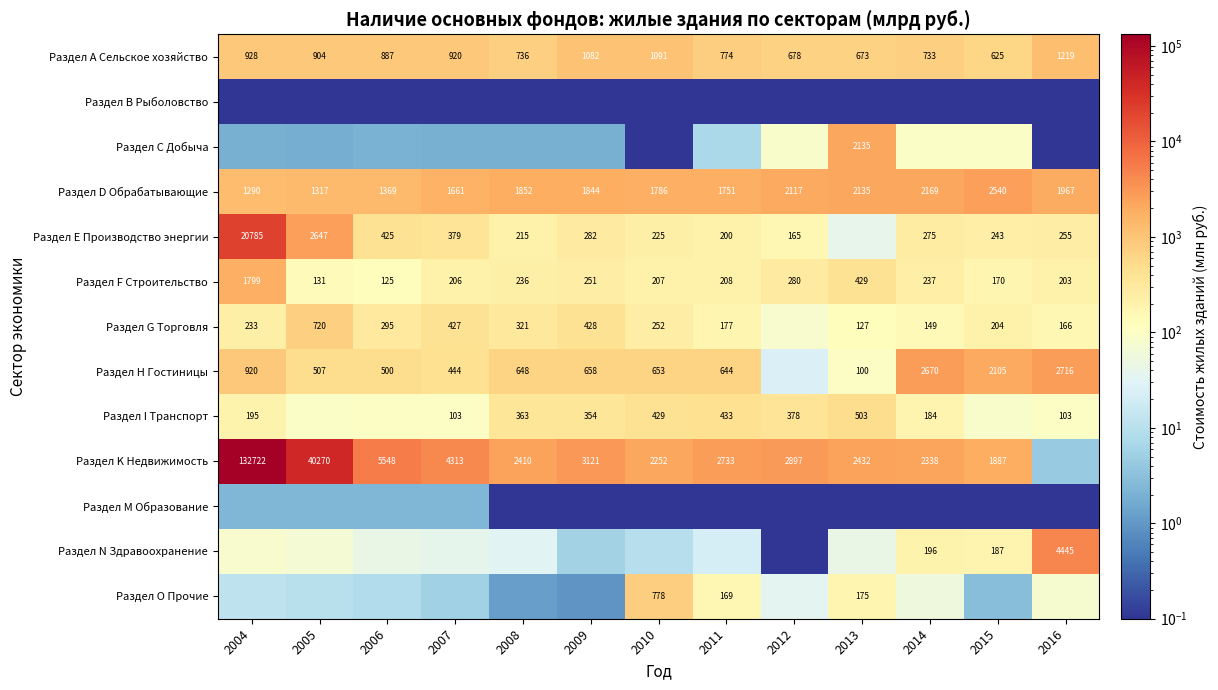

Is the value of Раздел Е Производство энергии at 2008 greater than the value of Раздел А Сельское хозяйство at 2007?

No